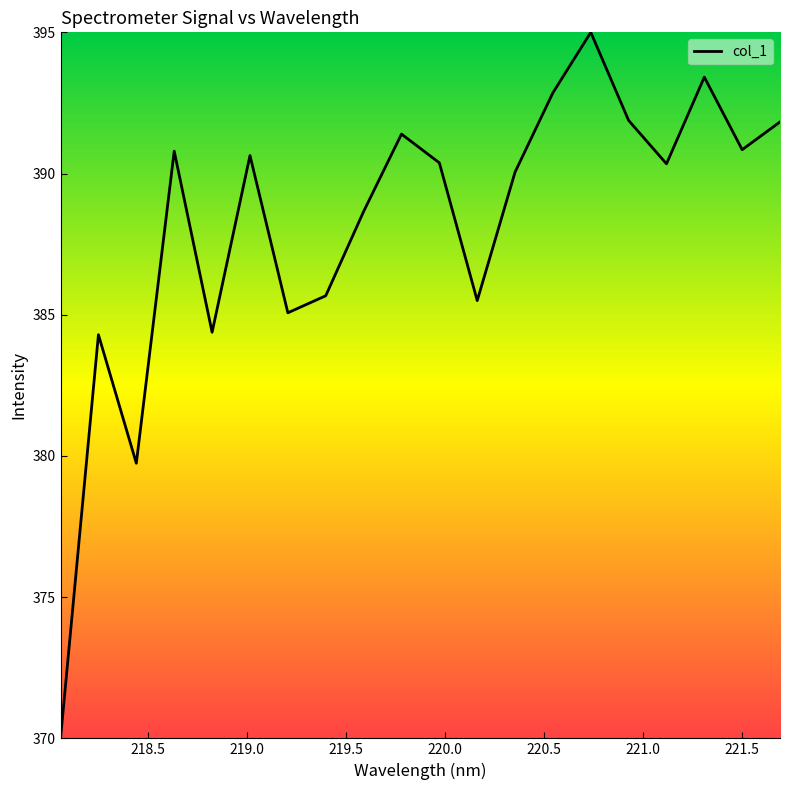

What is the minimum value shown in the chart?

370.0